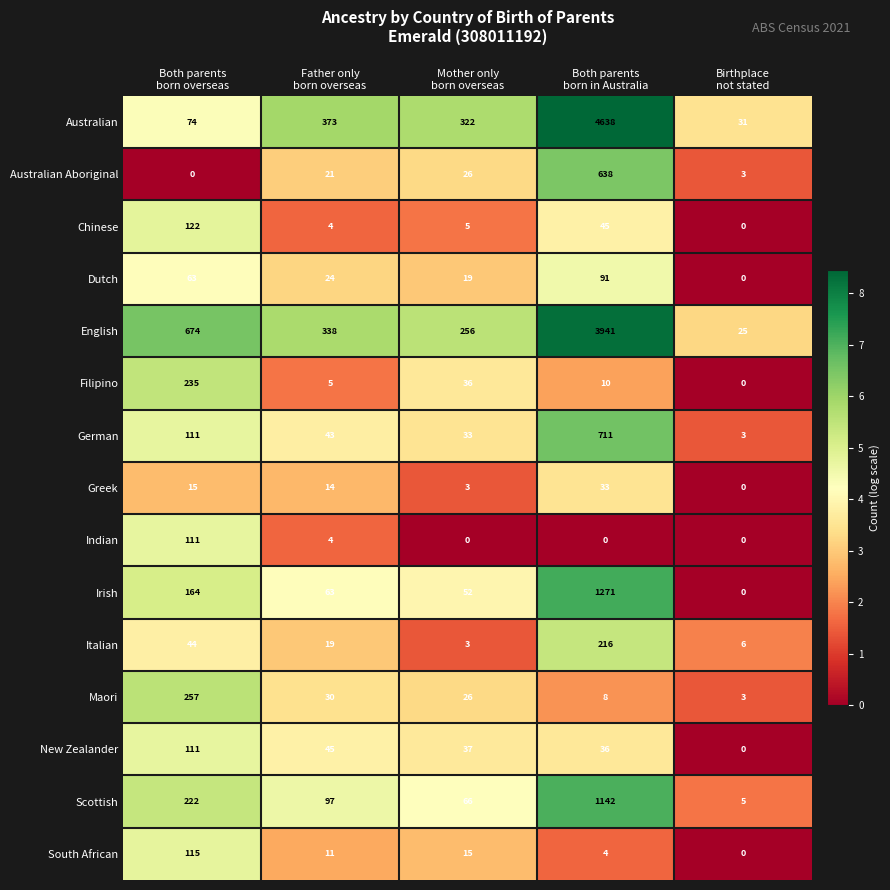

What is the minimum value for Scottish?

5